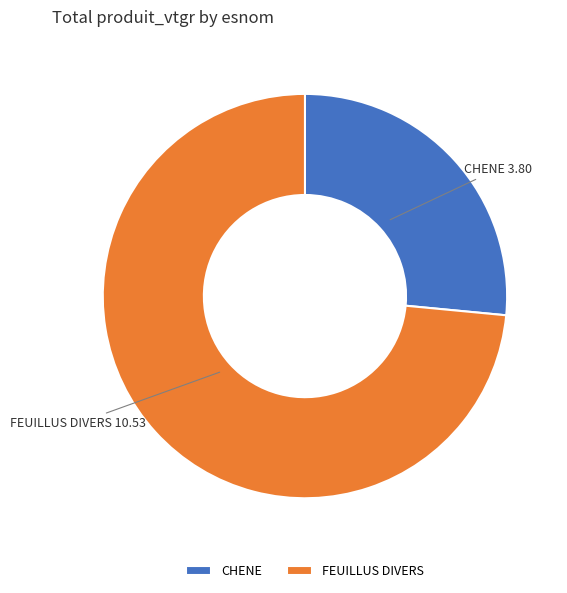

How many segments does this pie chart have?

2